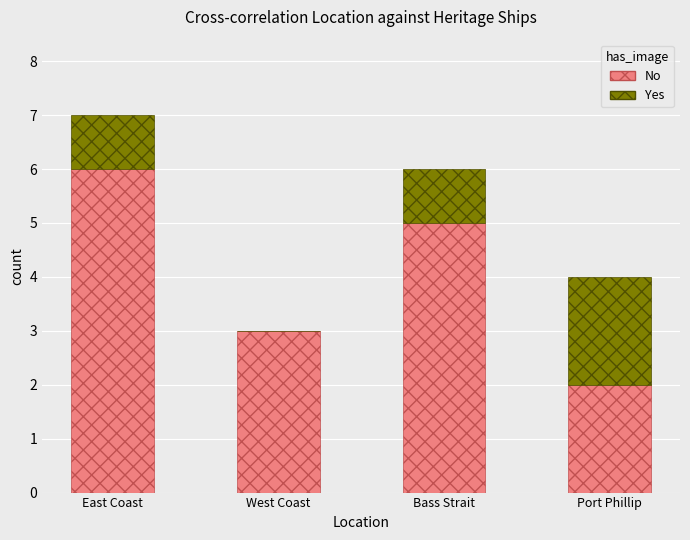

Reading left to right, transcribe the values for No.

East Coast=6	West Coast=3	Bass Strait=5	Port Phillip=2